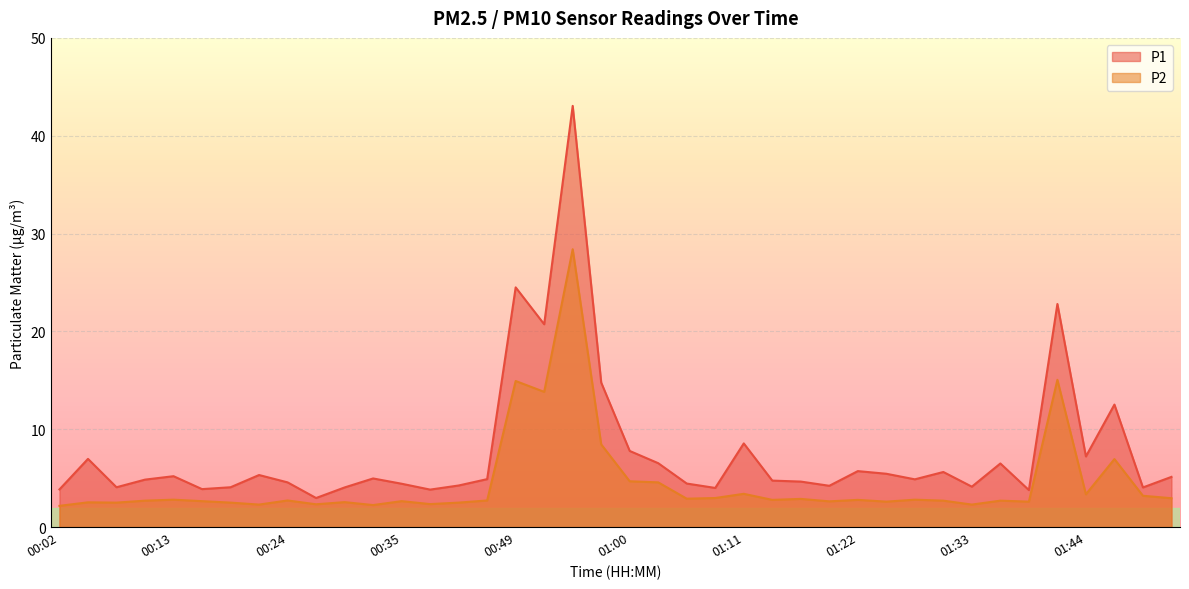

Between 00:18 and 01:14, which is larger?

01:14